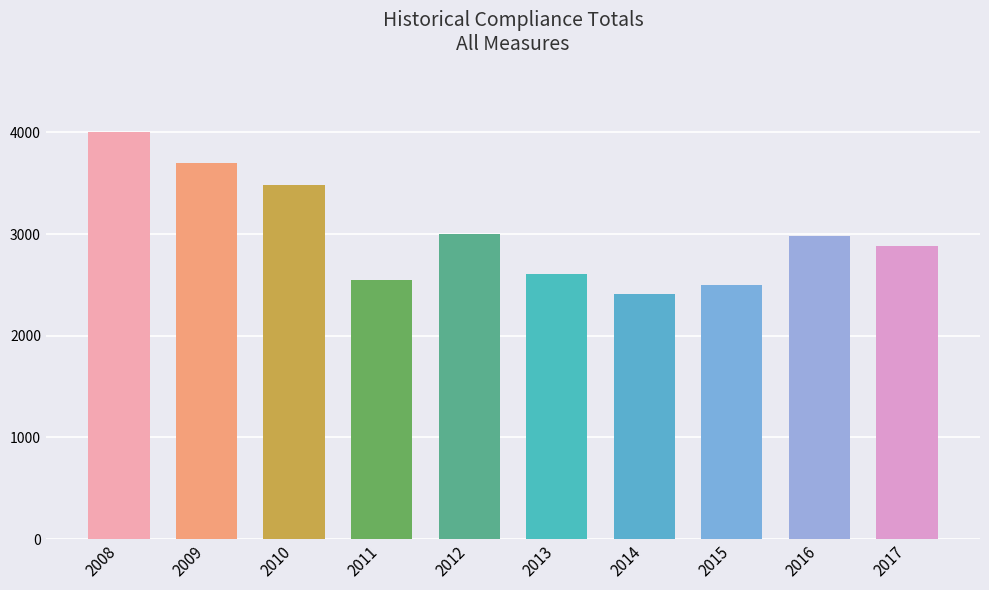

What is the average value?

3013